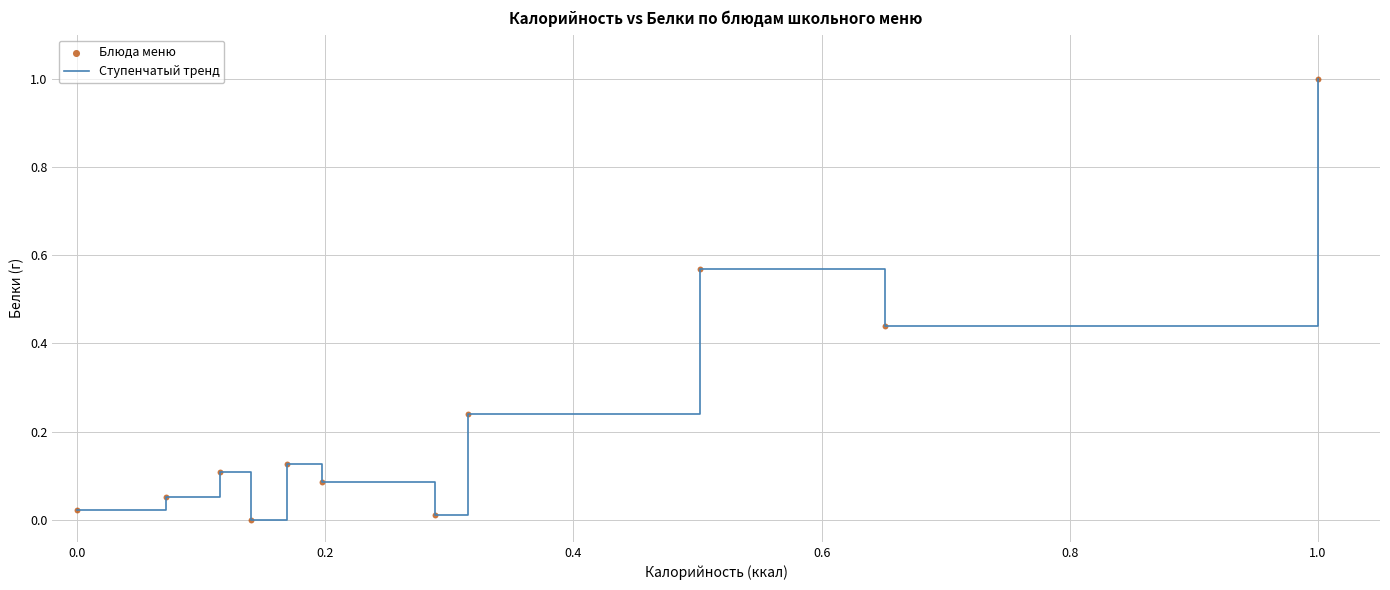

What is the difference between the maximum and minimum values?

1.0